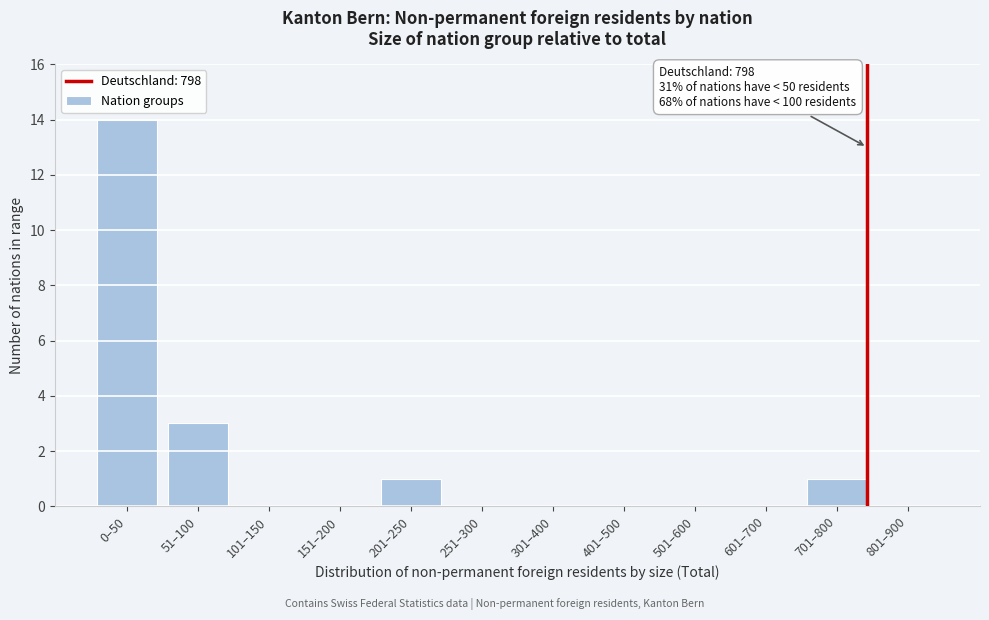

Reading left to right, extract all data points from this chart.

0–50=14	51–100=3	101–150=0	151–200=0	201–250=1	251–300=0	301–400=0	401–500=0	501–600=0	601–700=0	701–800=1	801–900=0